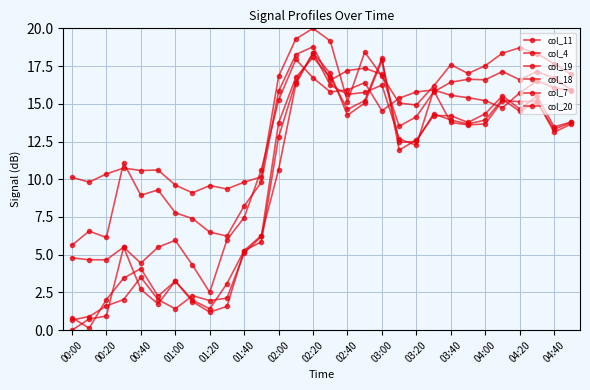

What is the value of the col_7 point at the 1st from the left?

5.6